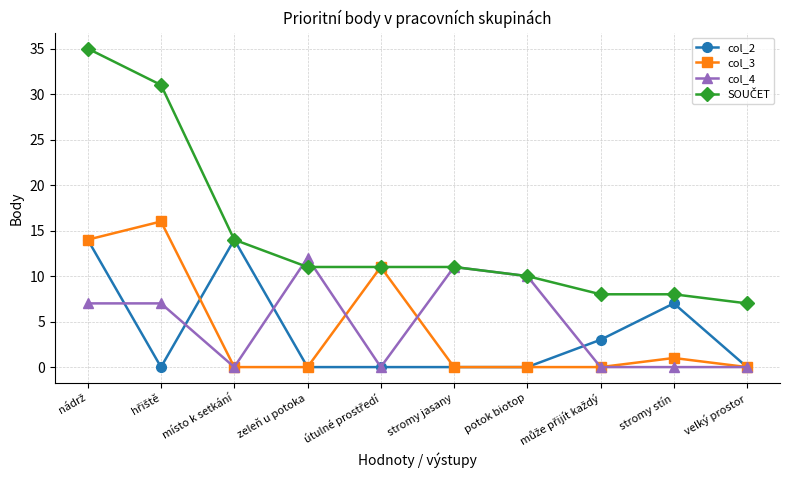

Which series changed the most between zeleň u potoka and velký prostor?

col_4